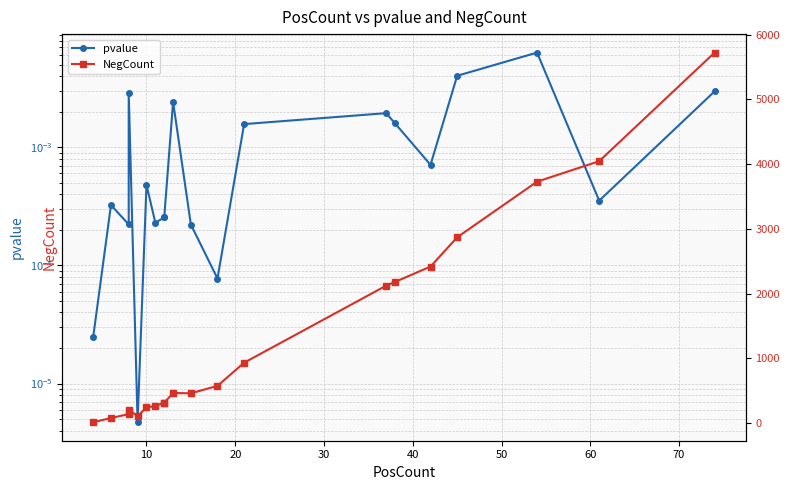

The value of pvalue at 9 is 0.0. True or false?

False